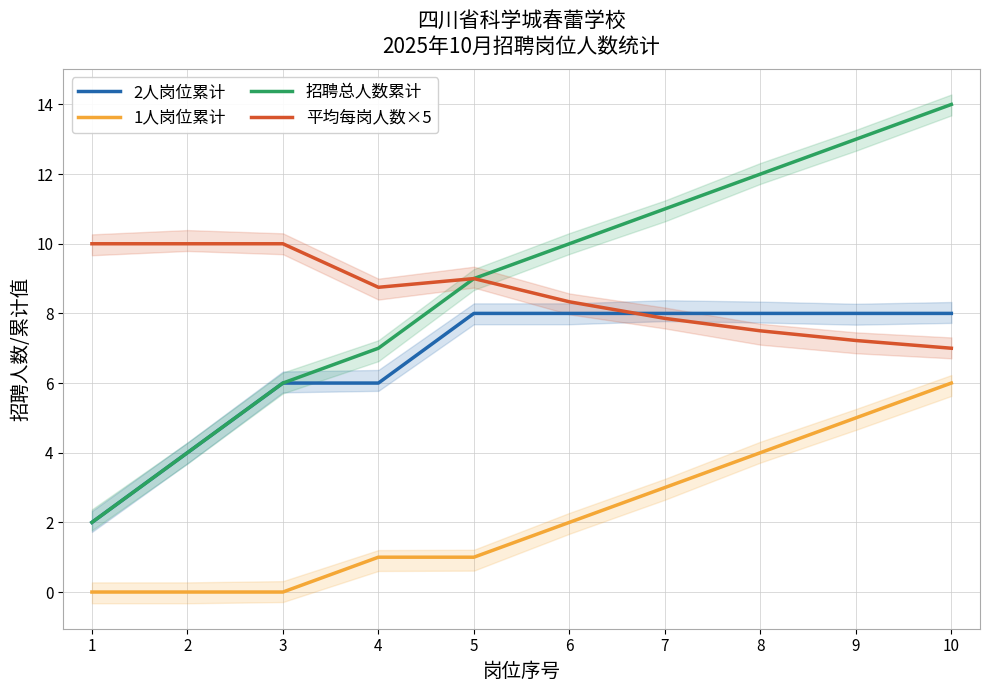

Reading left to right, transcribe all the data shown in this chart.

2人岗位累计: 1=2.0	2=4.0	3=6.0	4=6.0	5=8.0	6=8.0	7=8.0	8=8.0	9=8.0	10=8.0
1人岗位累计: 1=0.0	2=0.0	3=0.0	4=1.0	5=1.0	6=2.0	7=3.0	8=4.0	9=5.0	10=6.0
招聘总人数累计: 1=2.0	2=4.0	3=6.0	4=7.0	5=9.0	6=10.0	7=11.0	8=12.0	9=13.0	10=14.0
平均每岗人数×5: 1=10.0	2=10.0	3=10.0	4=8.8	5=9.0	6=8.3	7=7.9	8=7.5	9=7.2	10=7.0